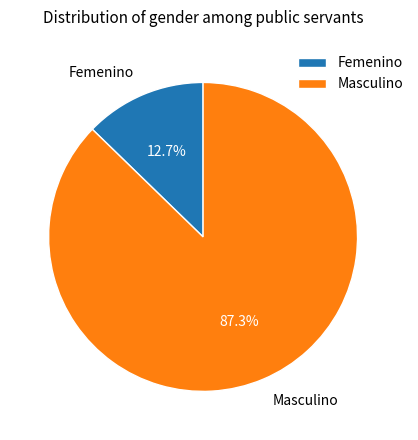

Is the sum of Masculino and Femenino greater than half?

Yes